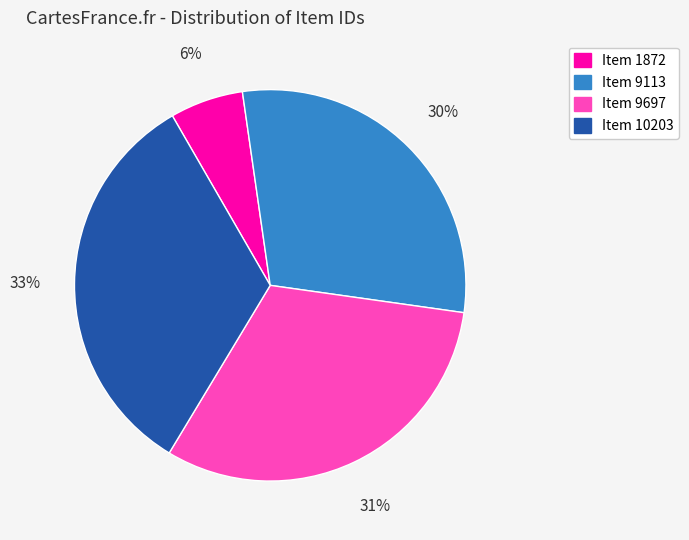

Do Item 1872 and Item 10203 together represent more than half of the pie?

No